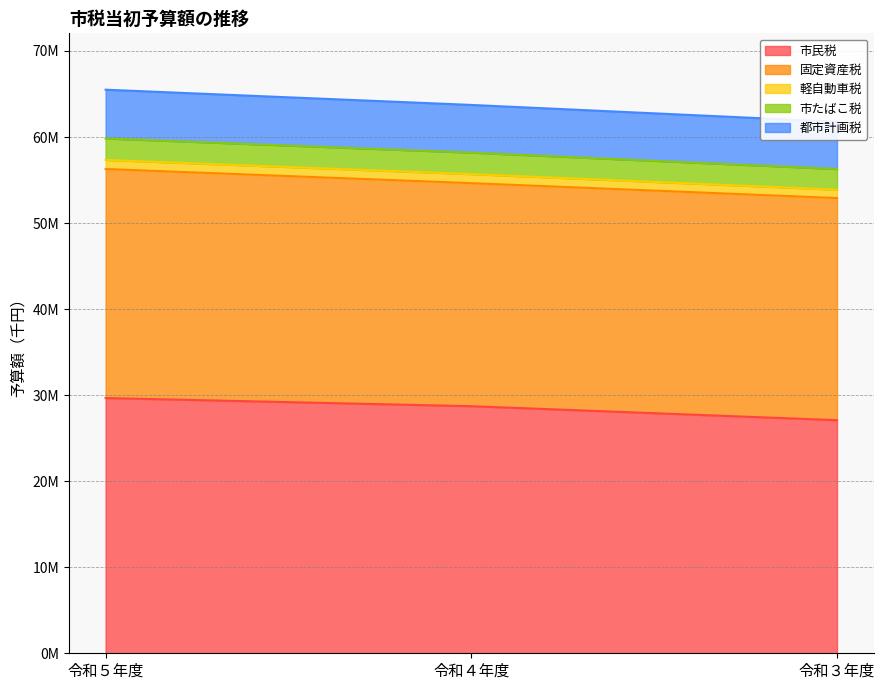

Reading left to right, extract all data points from this chart.

市民税: 令和５年度=29662084	令和４年度=28713342	令和３年度=27089812
固定資産税: 令和５年度=26618530	令和４年度=25924432	令和３年度=25815195
軽自動車税: 令和５年度=1052065	令和４年度=1048487	令和３年度=973571
市たばこ税: 令和５年度=2496312	令和４年度=2493036	令和３年度=2399285
都市計画税: 令和５年度=5669861	令和４年度=5549451	令和３年度=5497949